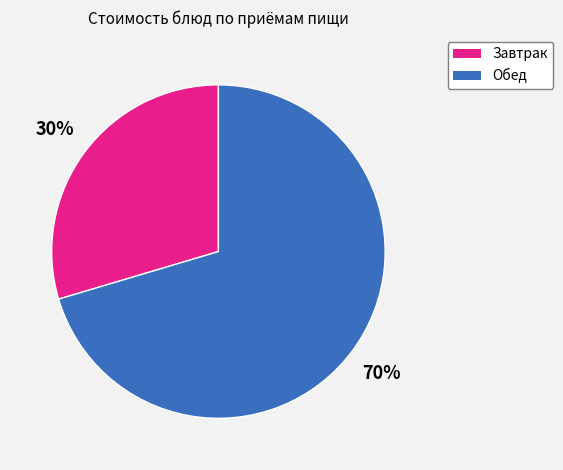

To the nearest percent, what is the average slice percentage?

50%